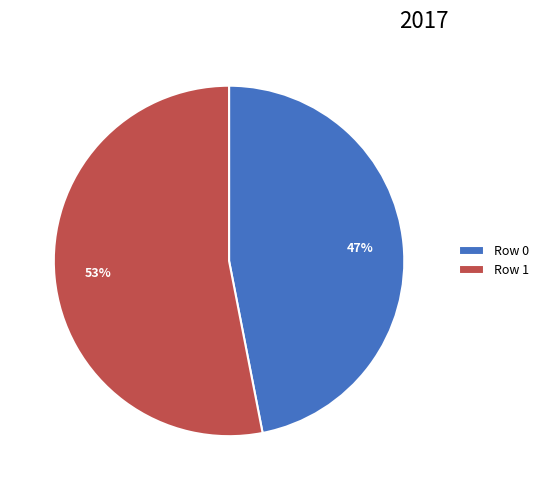

Which has a higher value, Row 1 or Row 0?

Row 1